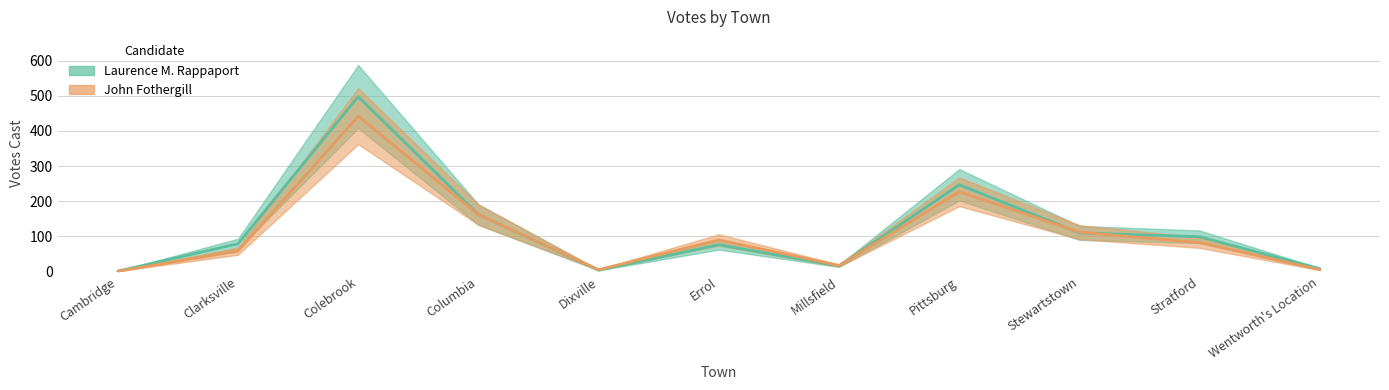

Which category has the highest value in the Laurence M. Rappaport series?

Colebrook